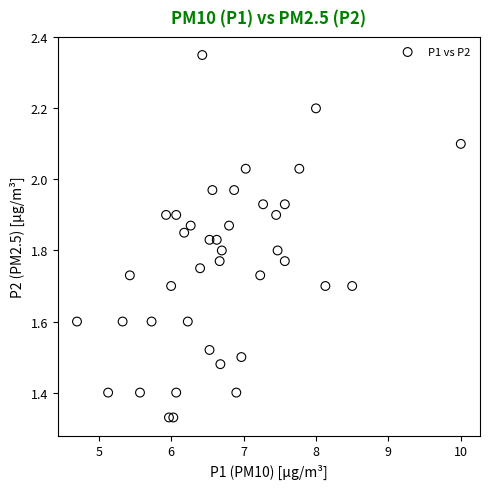

What is the range of Y values (max minus min)?

1.0